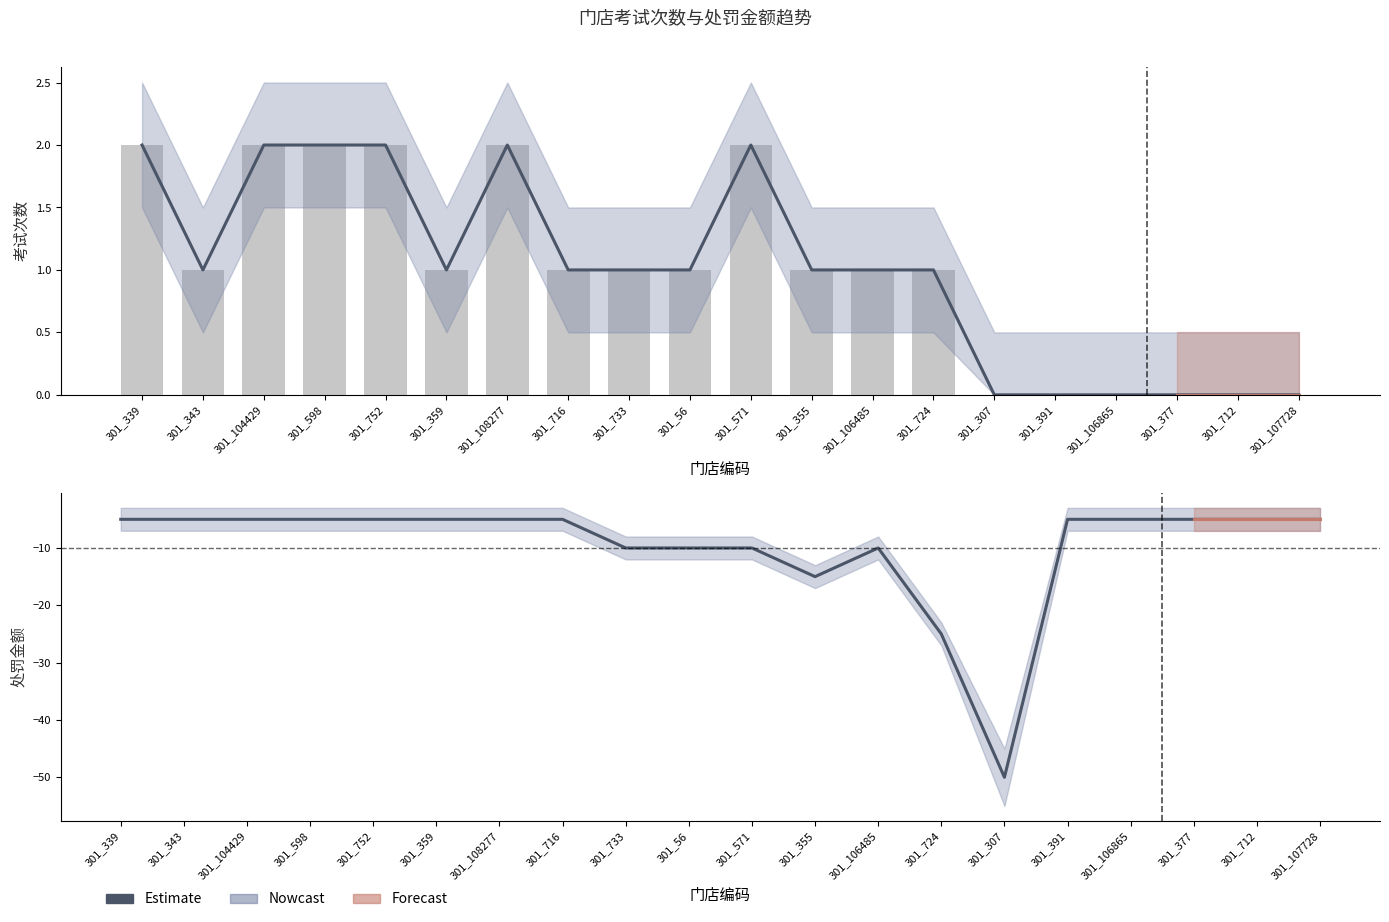

Is the value of 考试次数(柱) at 301_571 greater than the value of Estimate at 301_571?

Yes